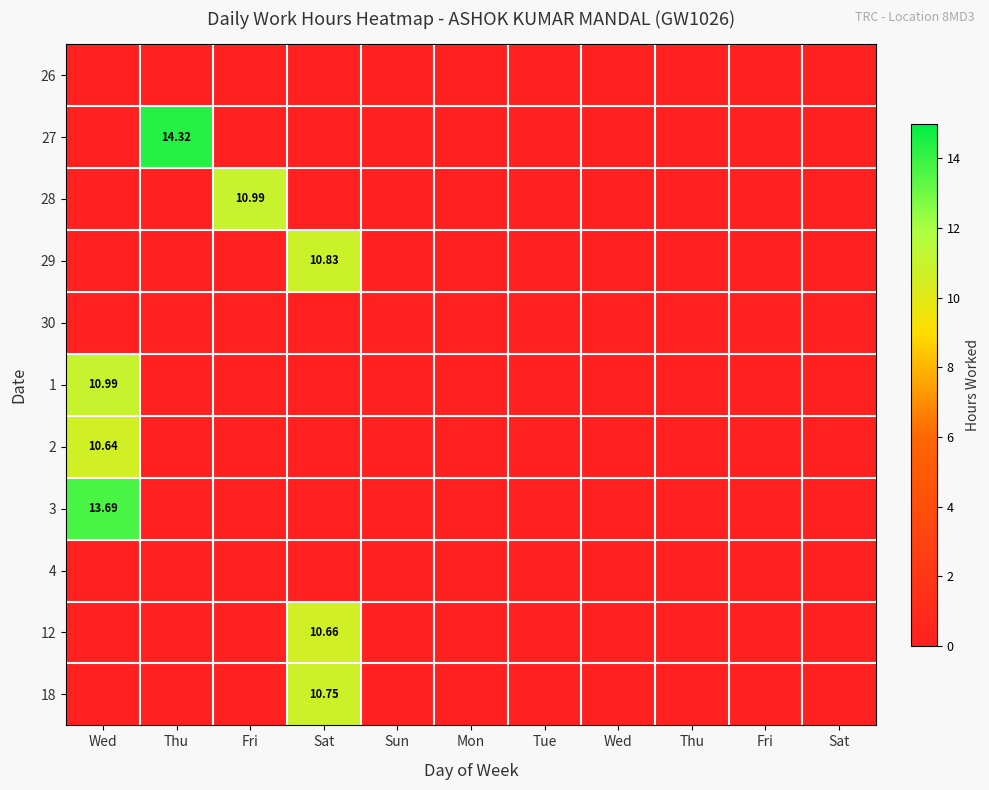

How many values in 18 are above zero?

1